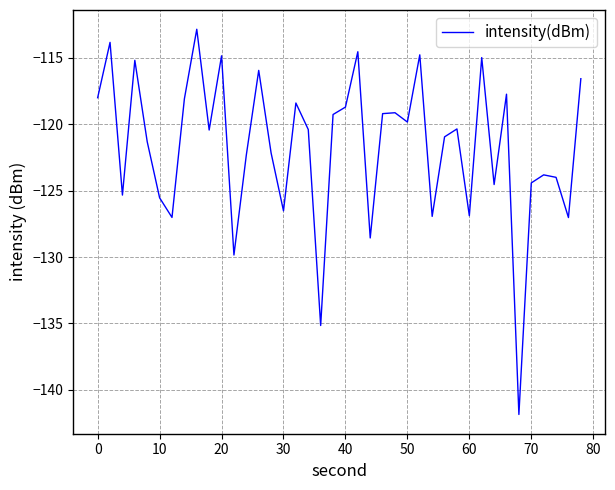

What is the difference between the maximum and minimum values?

29.0